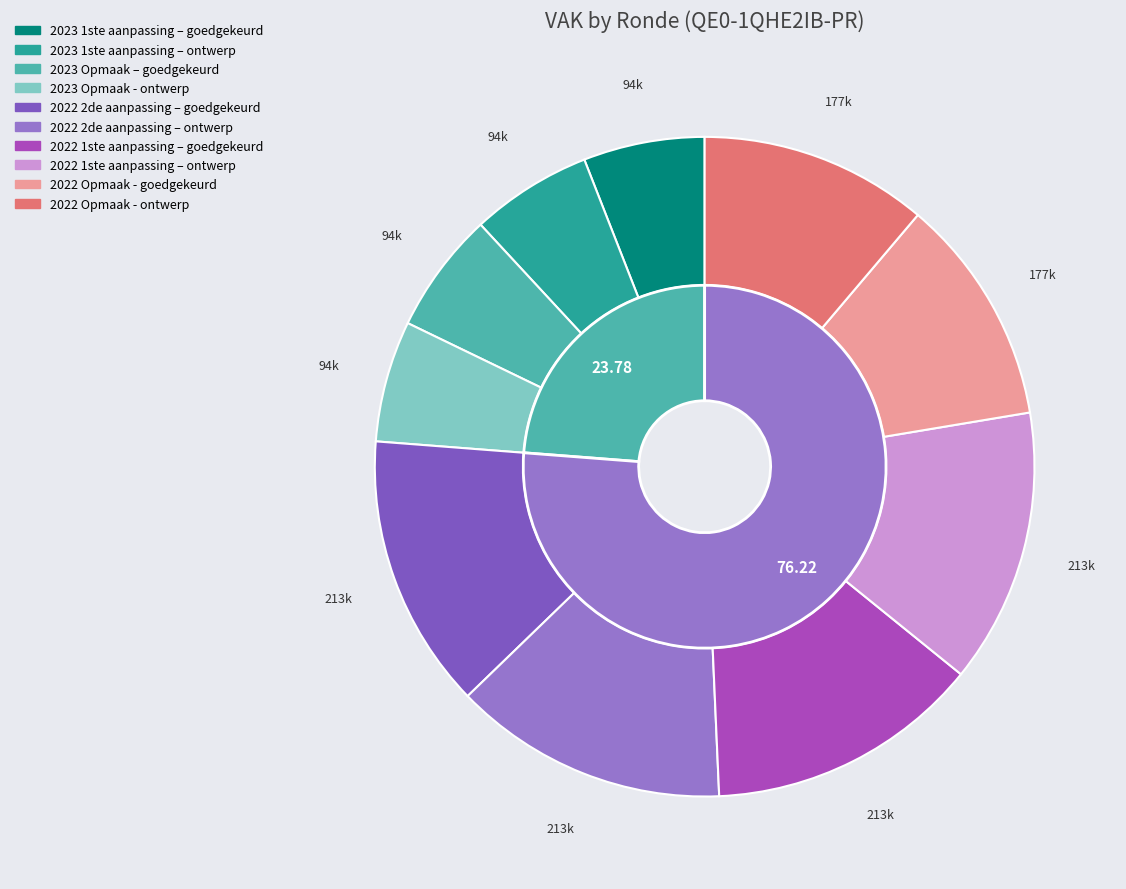

True or false: 2022 1ste aanpassing – goedgekeurd accounts for 21% of the total.

False